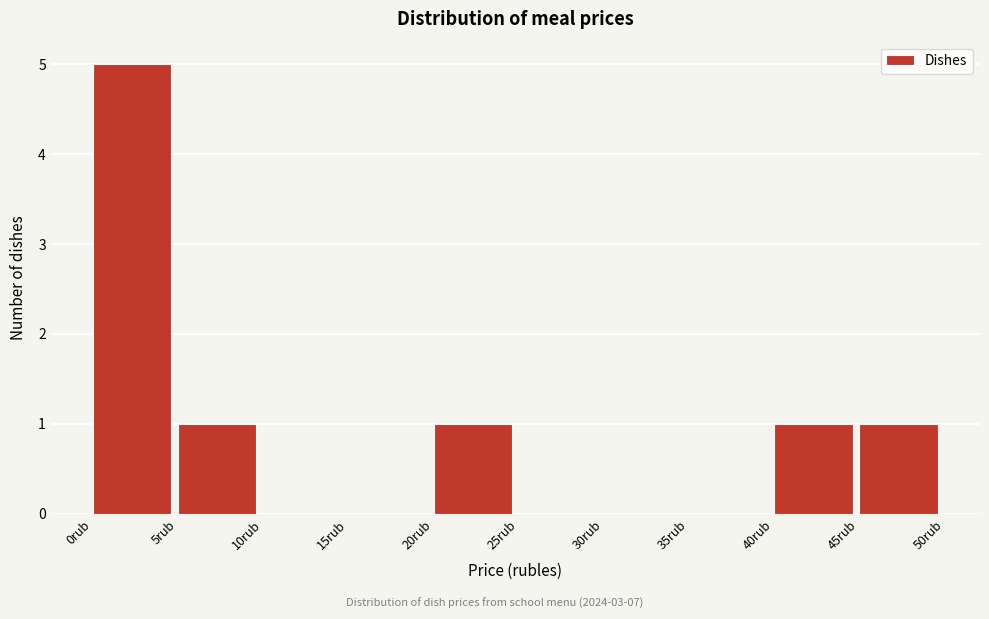

What is the height of the bar covering 0 to 5 on the x-axis? The values are not printed on the chart, so give them approximately, as read against the axis.

5